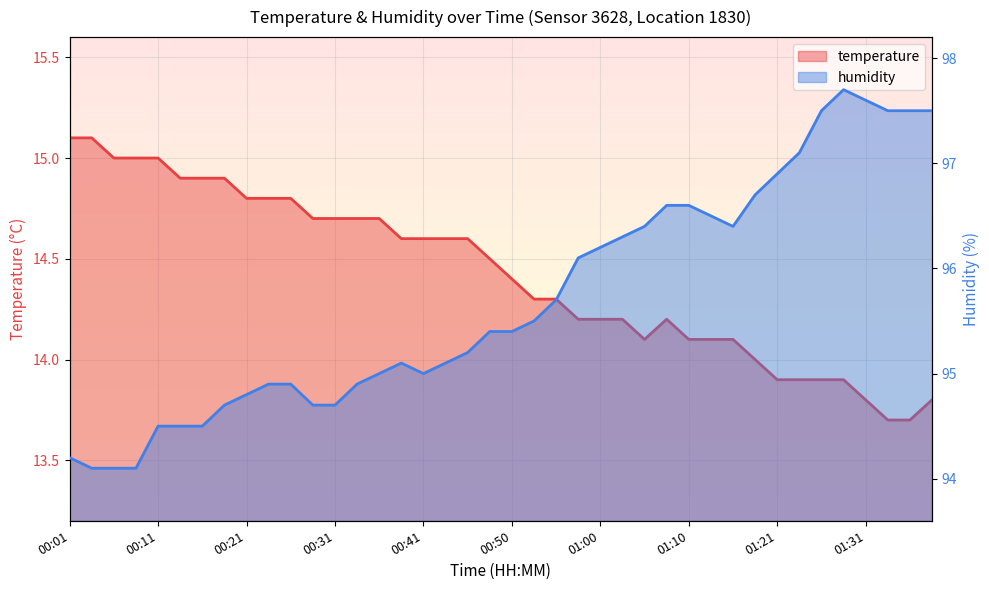

Rank the series by their average value, from highest to lowest.

humidity, temperature